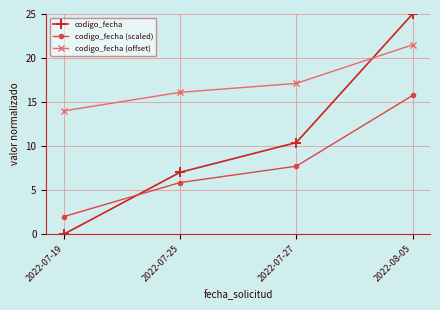

How many intersections are there between codigo_fecha and codigo_fecha (offset)?

1